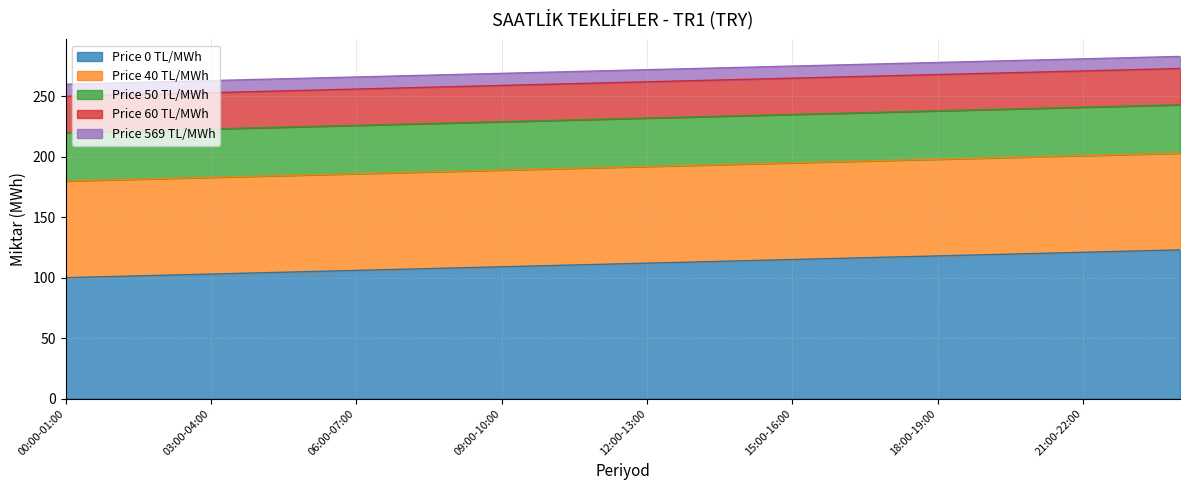

Reading left to right, what are all the values shown in this chart?

Price 0 TL/MWh: 100	101	102	103	104	105	106	107	108	109	110	111	112	113	114	115	116	117	118	119	120	121	122	123
Price 40 TL/MWh: 80	80	80	80	80	80	80	80	80	80	80	80	80	80	80	80	80	80	80	80	80	80	80	80
Price 50 TL/MWh: 40	40	40	40	40	40	40	40	40	40	40	40	40	40	40	40	40	40	40	40	40	40	40	40
Price 60 TL/MWh: 30	30	30	30	30	30	30	30	30	30	30	30	30	30	30	30	30	30	30	30	30	30	30	30
Price 569 TL/MWh: 10	10	10	10	10	10	10	10	10	10	10	10	10	10	10	10	10	10	10	10	10	10	10	10